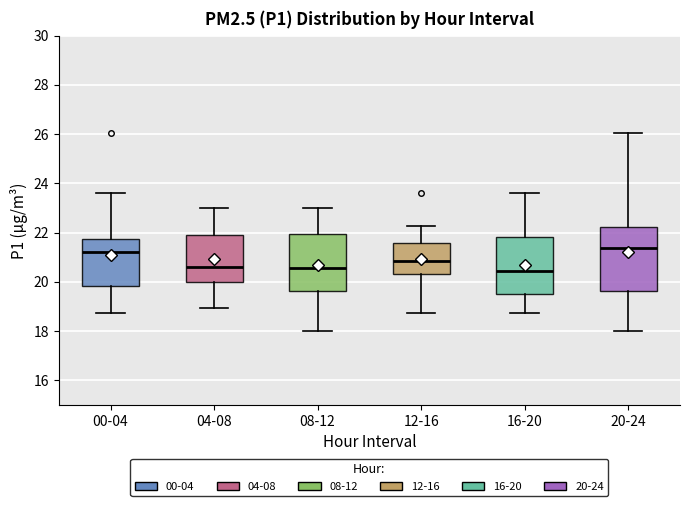

Where does the median line of the box for 08-12 sit on the y-axis? The values are not printed on the chart, so give them approximately, as read against the axis.

20.6